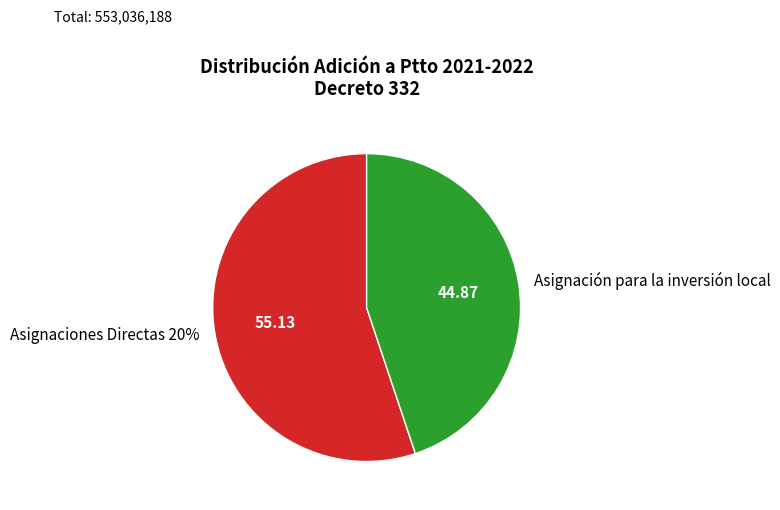

To the nearest percent, what portion does Asignación para la inversión local represent?

45%